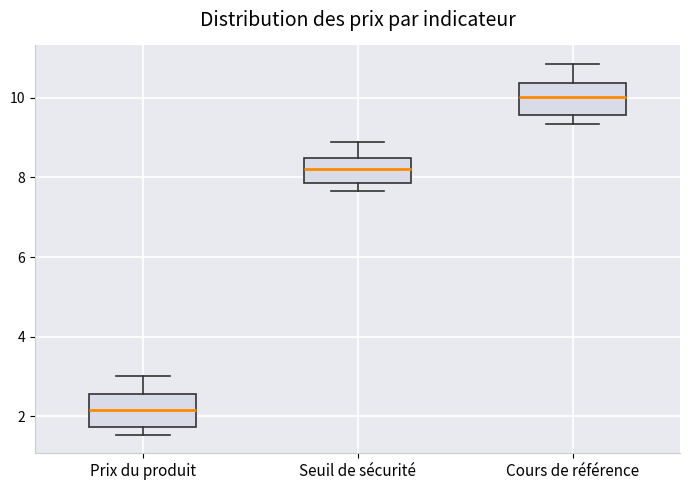

Reading left to right, read every box against the y-axis: the position of its median line, the range the box covers, and the ends of its whiskers. The values are not printed on the chart, so give them approximately, as read against the axis.

Prix du produit: median 2.2, box 1.8 to 2.6, whiskers 1.6 to 3.0
Seuil de sécurité: median 8.2, box 7.8 to 8.4, whiskers 7.6 to 9.0
Cours de référence: median 10.0, box 9.6 to 10.4, whiskers 9.4 to 10.8